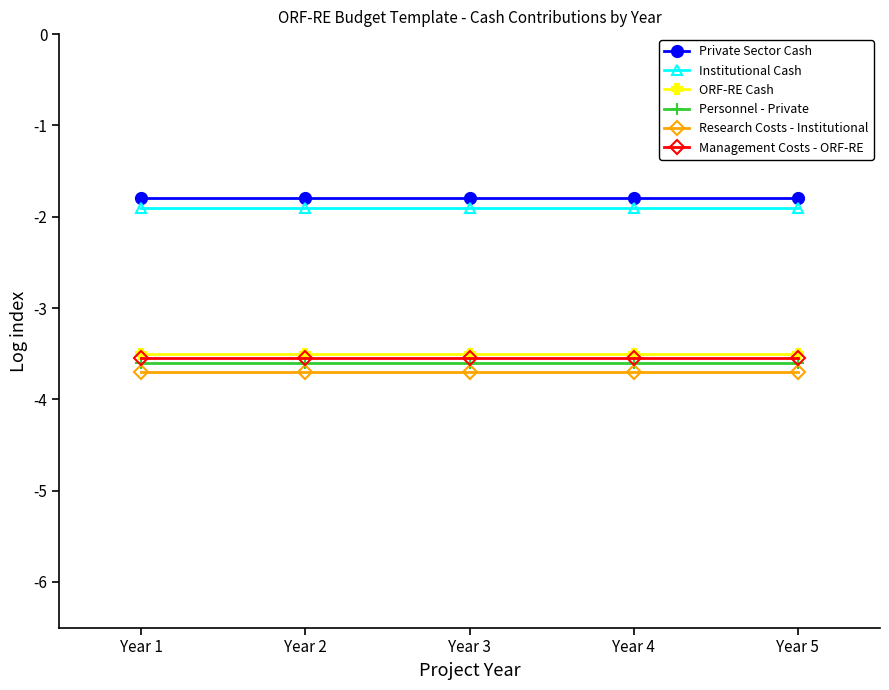

Read the Institutional Cash value at Year 2.

-1.9